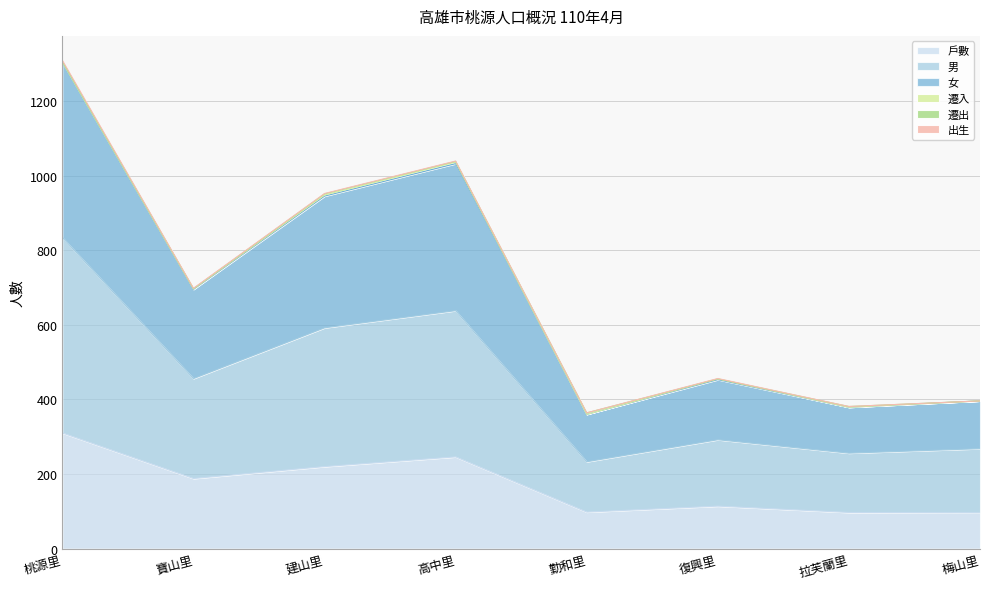

At which label does 男 reach its peak?

桃源里